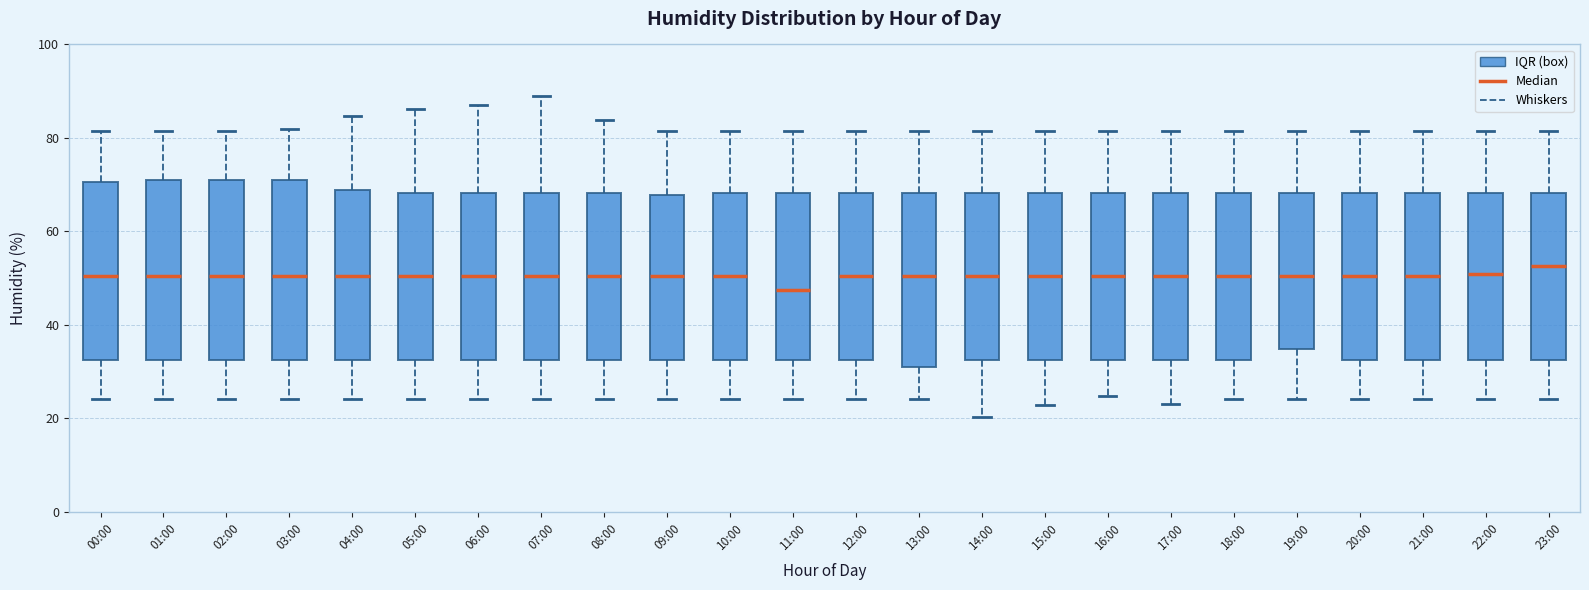

Which box's median line is the lowest?

11:00